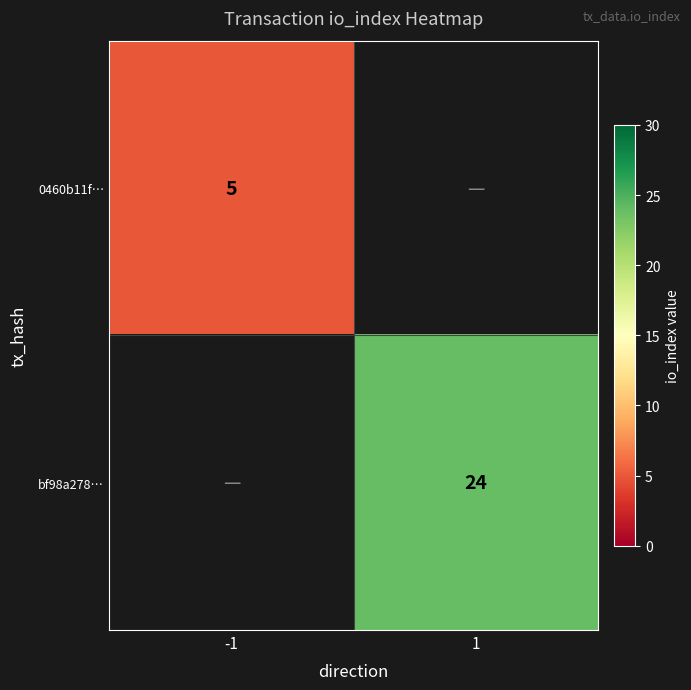

What is the greatest value displayed?

24.0